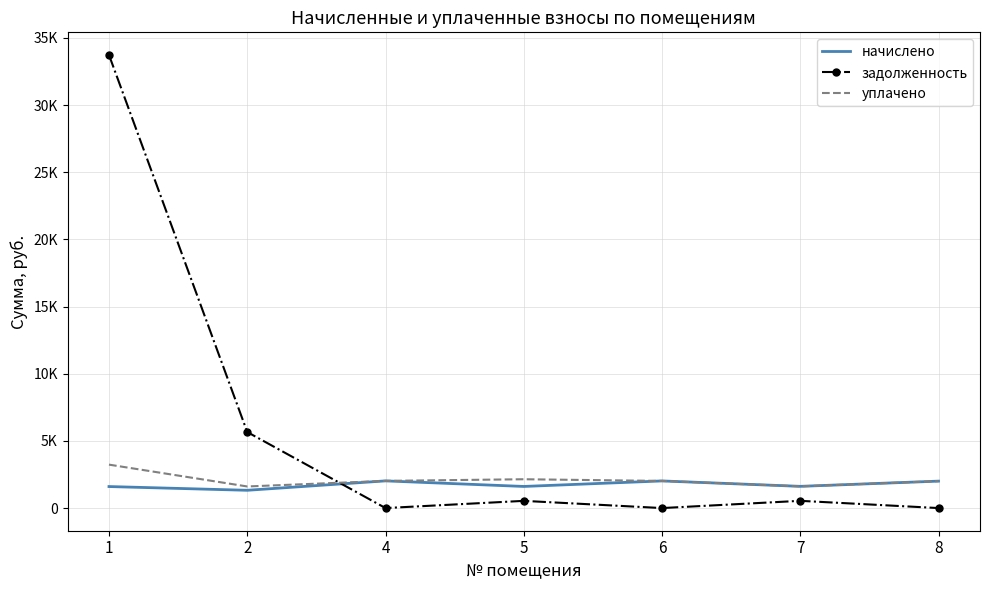

Is it true that уплачено equals 2268.5 at 2?

False